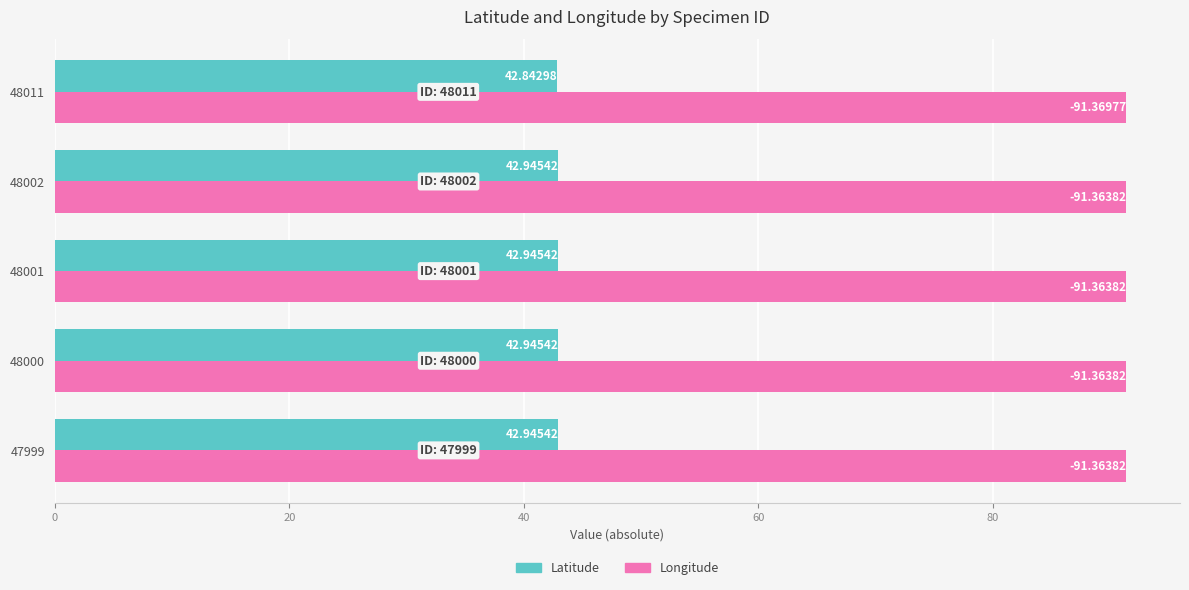

Rank the series at 47999 from highest to lowest value.

Longitude, Latitude